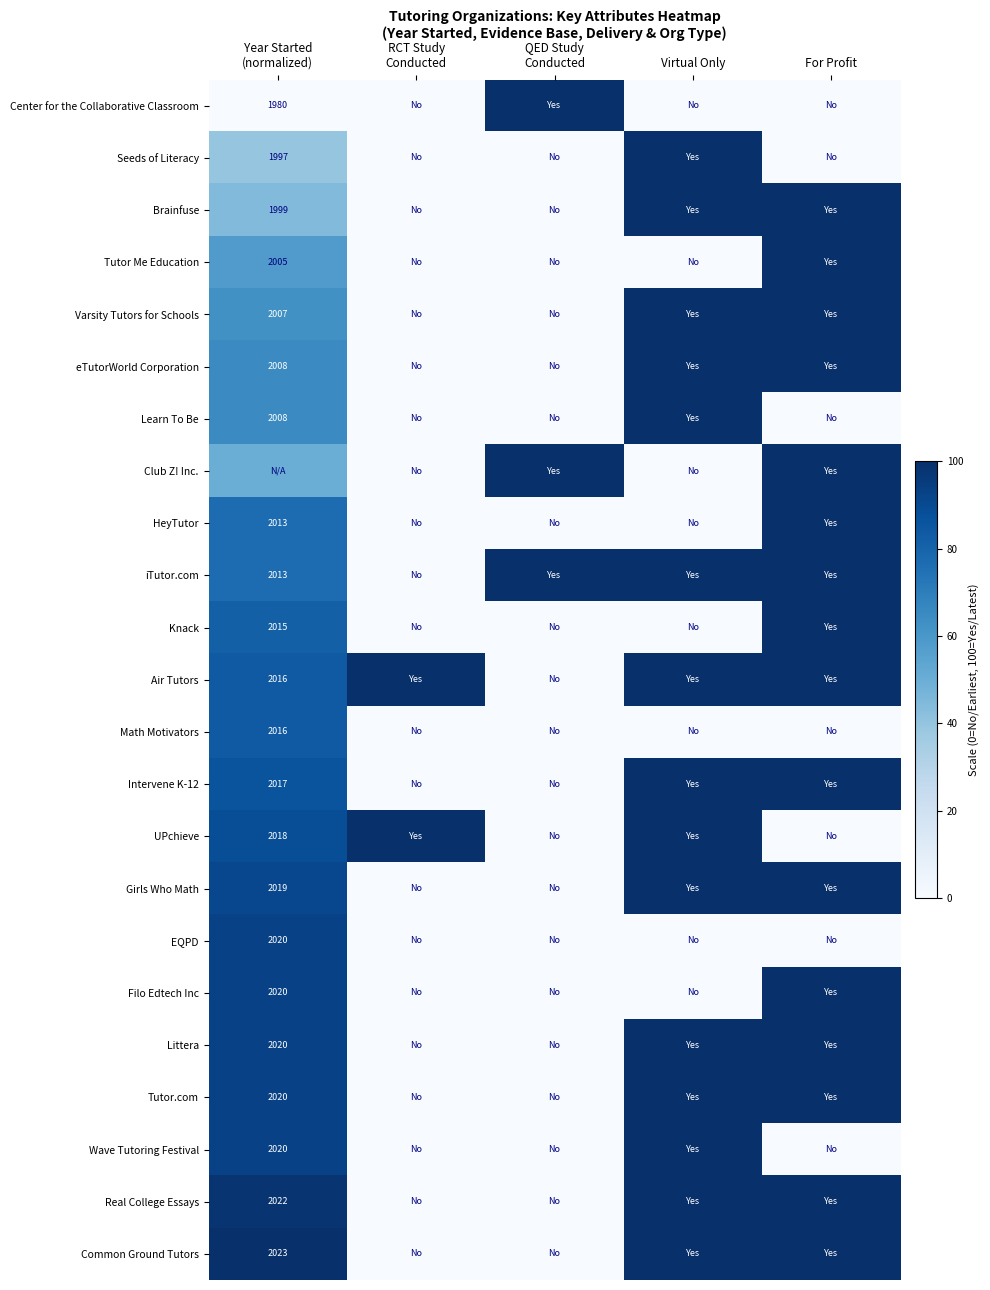

Rank the series by their maximum value, from highest to lowest.

Center for the Collaborative Classroom, Seeds of Literacy, Brainfuse, Tutor Me Education, Varsity Tutors for Schools, eTutorWorld Corporation, Learn To Be, Club Z! Inc., HeyTutor, iTutor.com, Knack, Air Tutors, Intervene K-12, UPchieve, Girls Who Math, Filo Edtech Inc, Littera, Tutor.com, Wave Tutoring Festival, Real College Essays, Common Ground Tutors, EQPD, Math Motivators